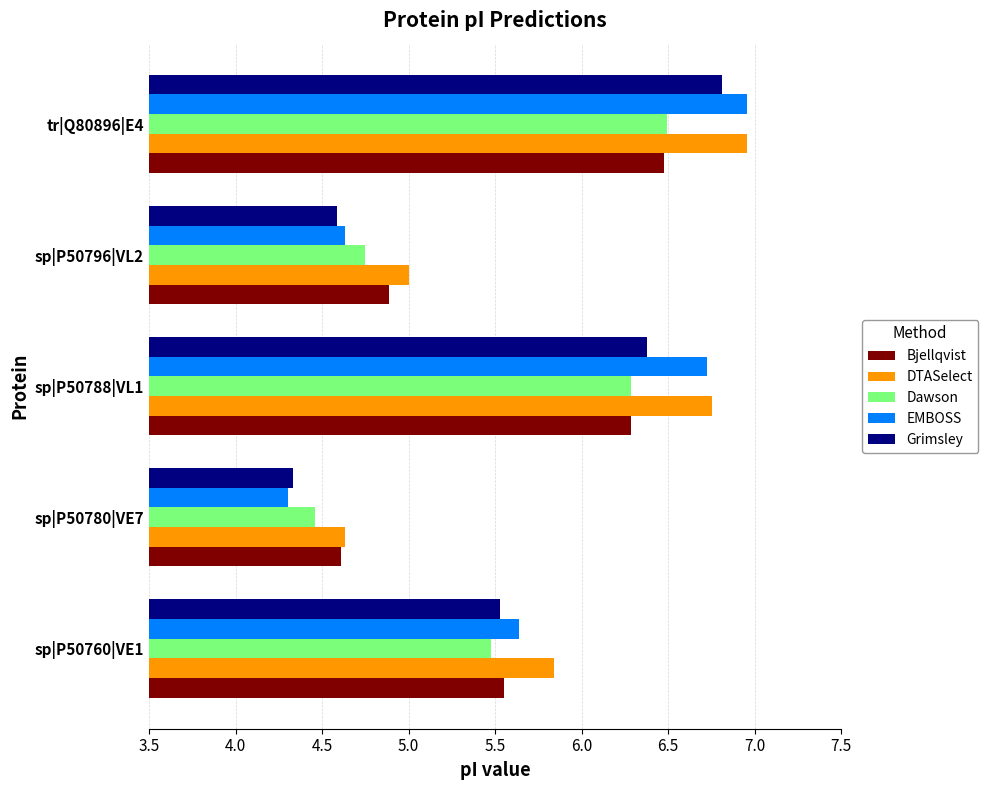

What is the spread (max minus min) of values at sp|P50796|VL2?

0.4